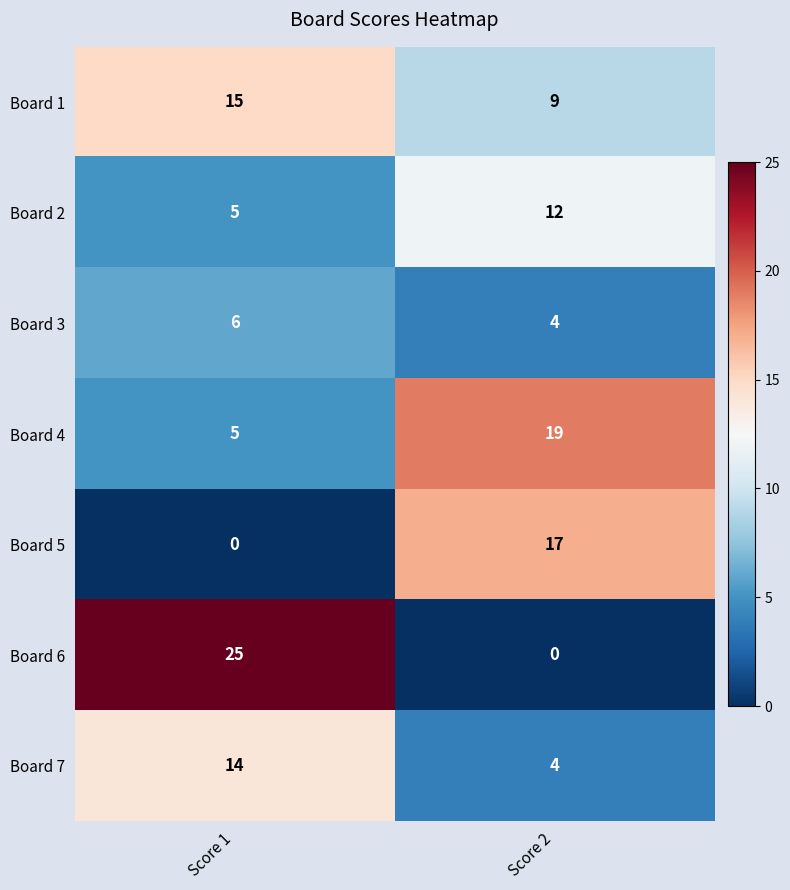

What is the lowest value of the Board 3 series?

4